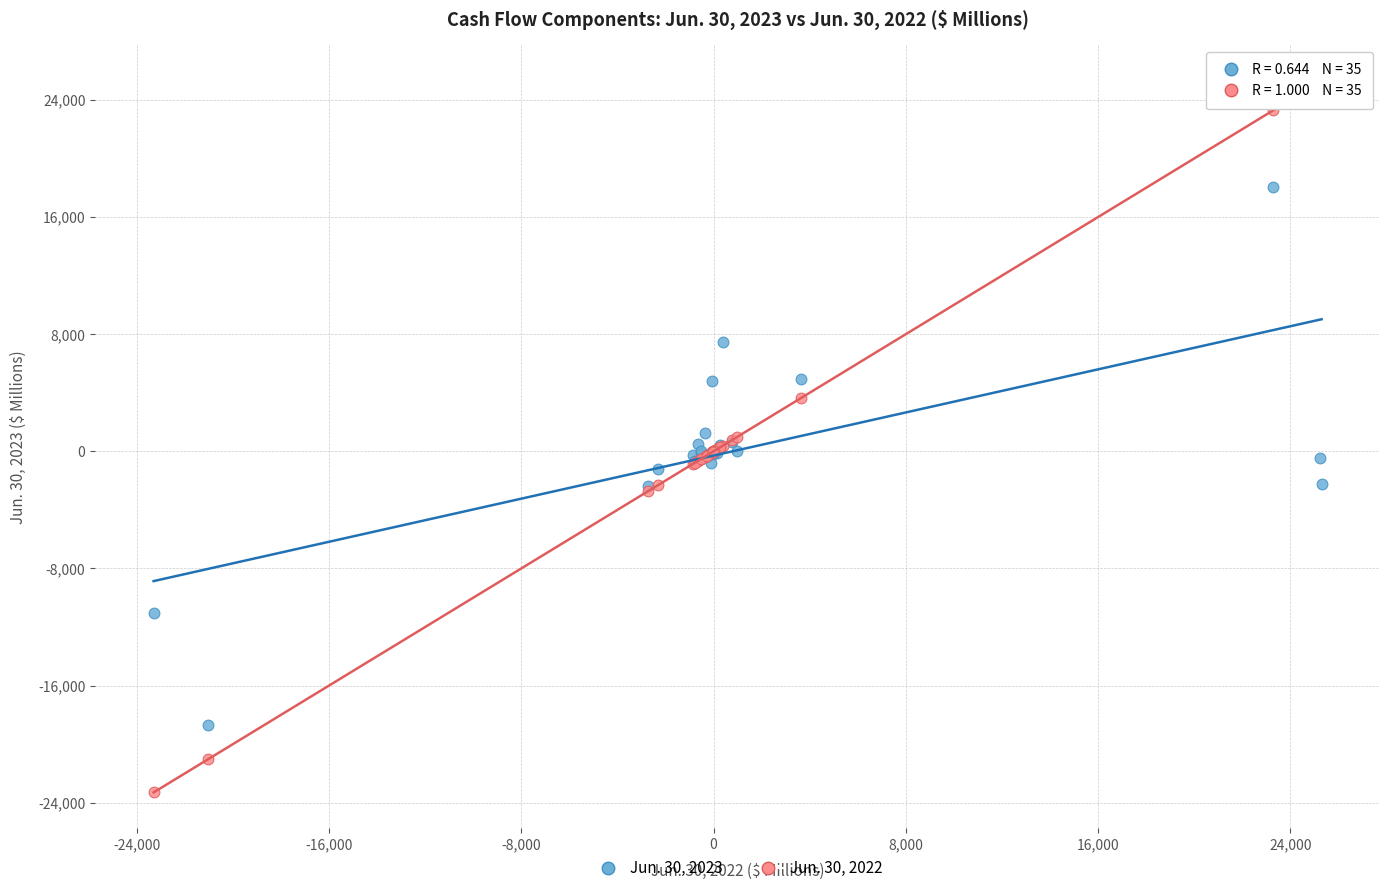

Which series contains the lowest Y value?

Jun. 30, 2022